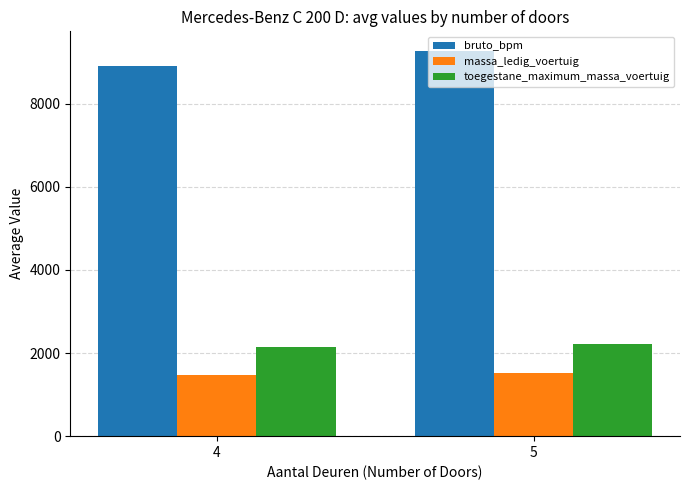

How many distinct data groups are displayed?

3